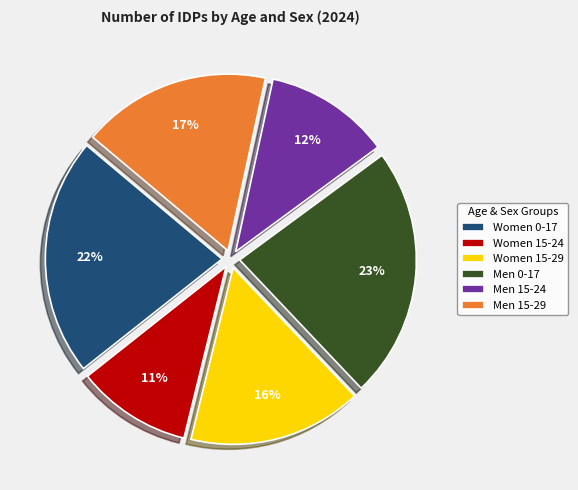

Do Men 0-17 and Women 15-24 together represent more than half of the pie?

No